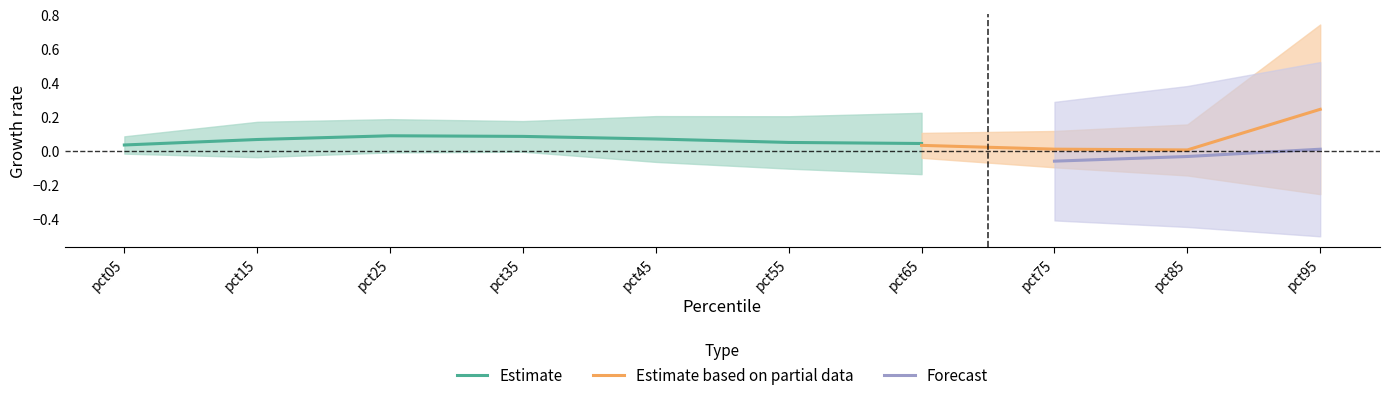

True or false: Estimate has a value of 0.0 at pct45.

False